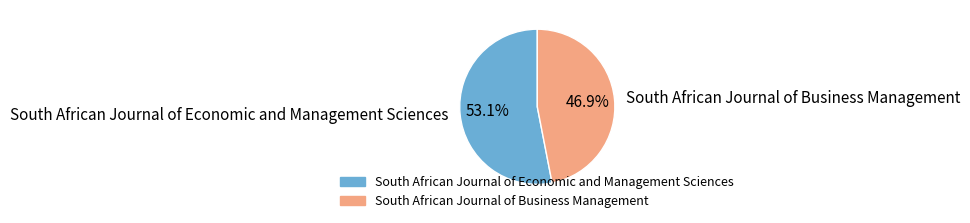

Which slice is the largest?

South African Journal of Economic and Management Sciences